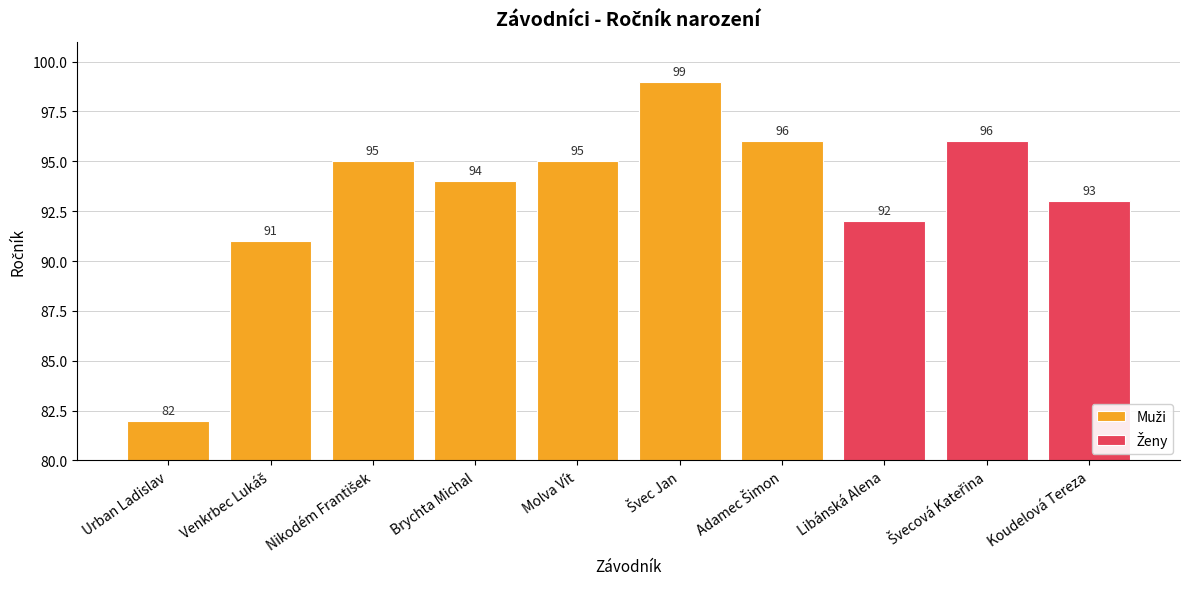

What is the ratio of the value at Libánská Alena to the value at Molva Vít?

1.0